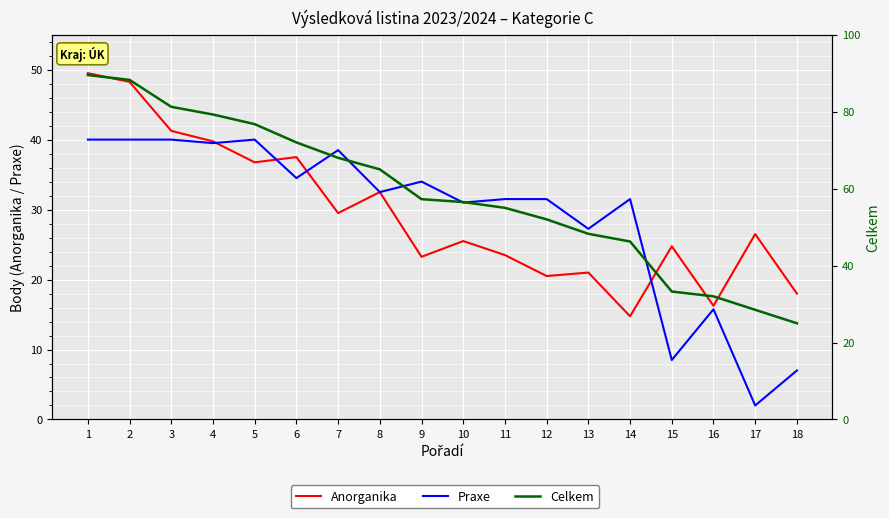

How many data points in Anorganika are above 26?

9